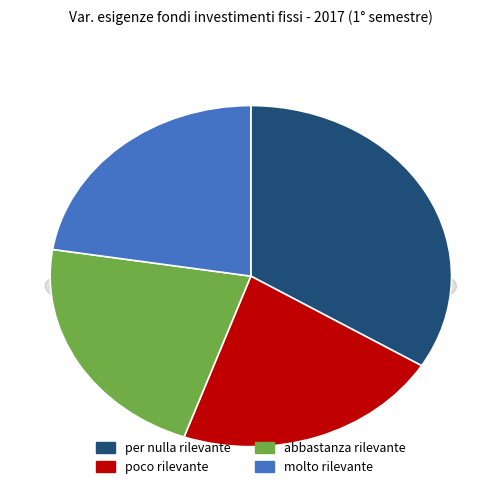

Do per nulla rilevante and molto rilevante together represent more than half of the pie?

Yes